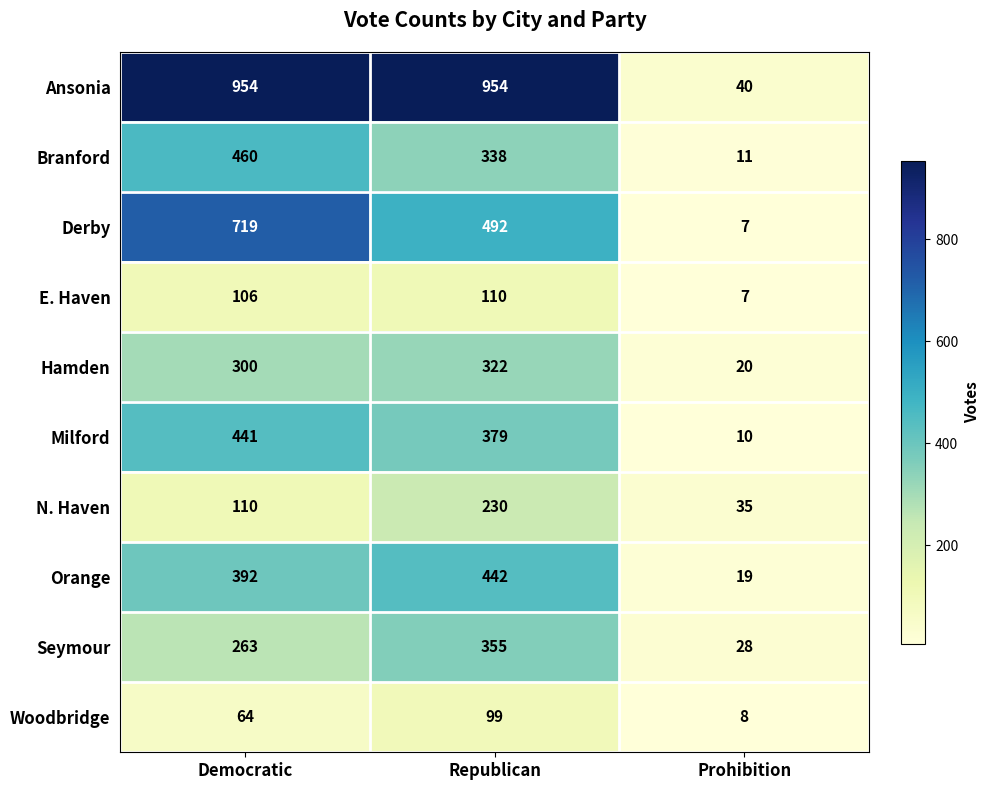

What is the total value across all series at Democratic?

3809